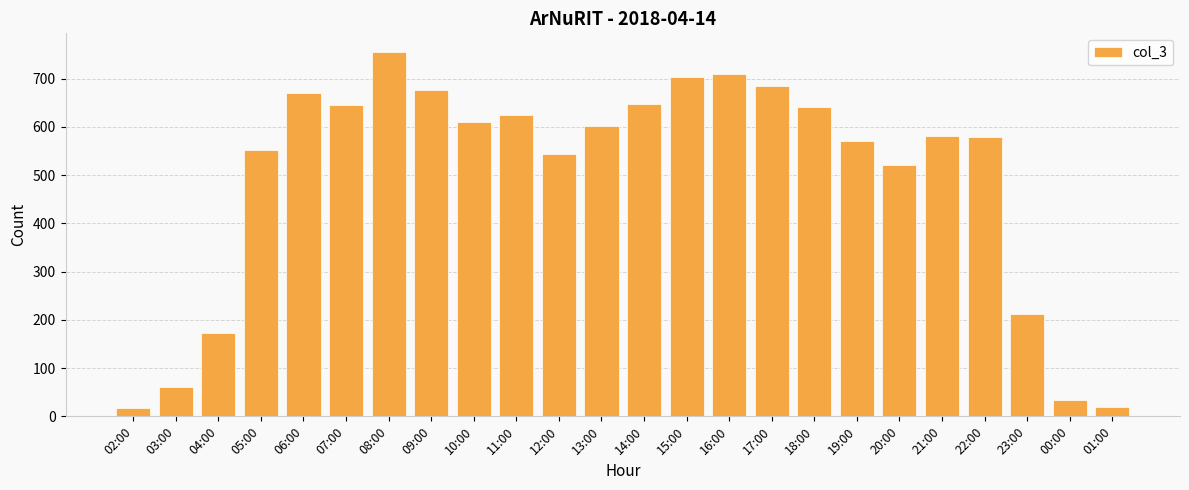

Is it true that the value at 03:00 is 99?

False